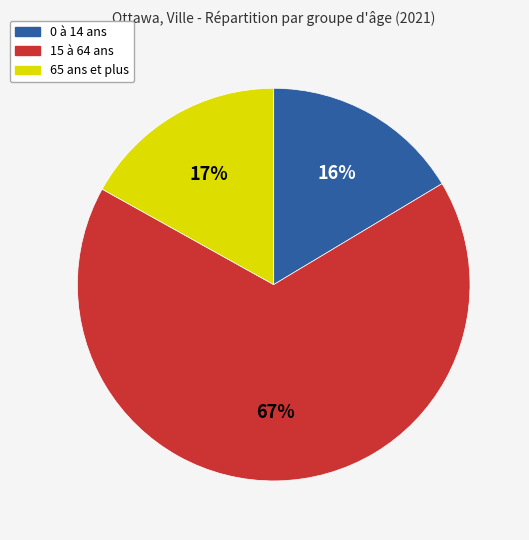

The 65 ans et plus slice represents 29% of the pie. True or false?

False